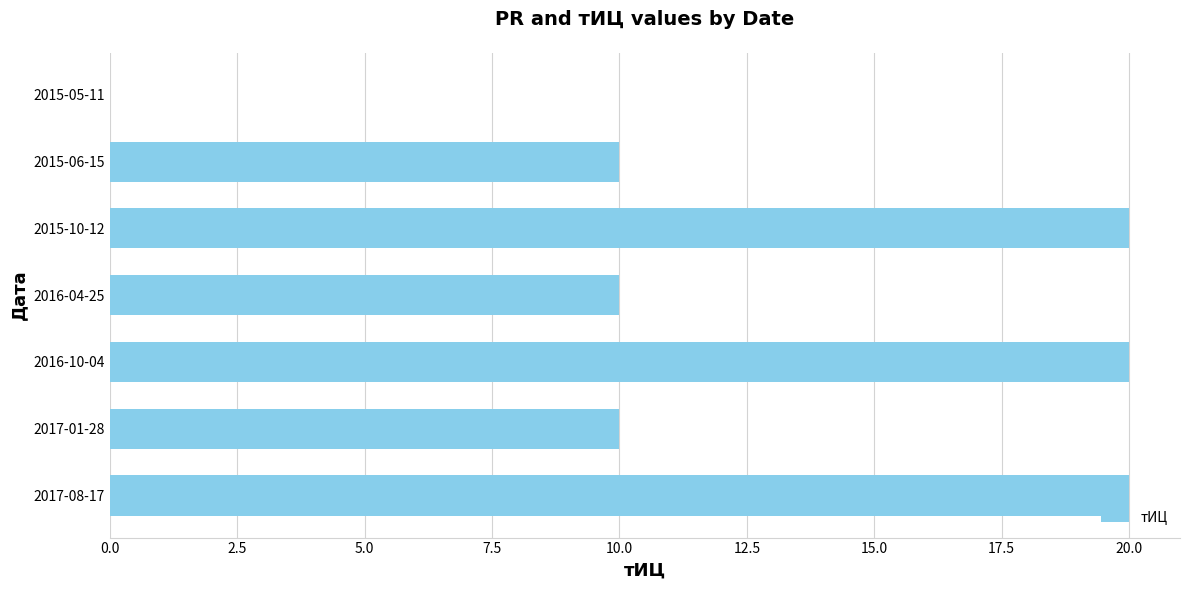

Reading bottom to top, list all the values displayed in this chart.

2017-08-17=20	2017-01-28=10	2016-10-04=20	2016-04-25=10	2015-10-12=20	2015-06-15=10	2015-05-11=0